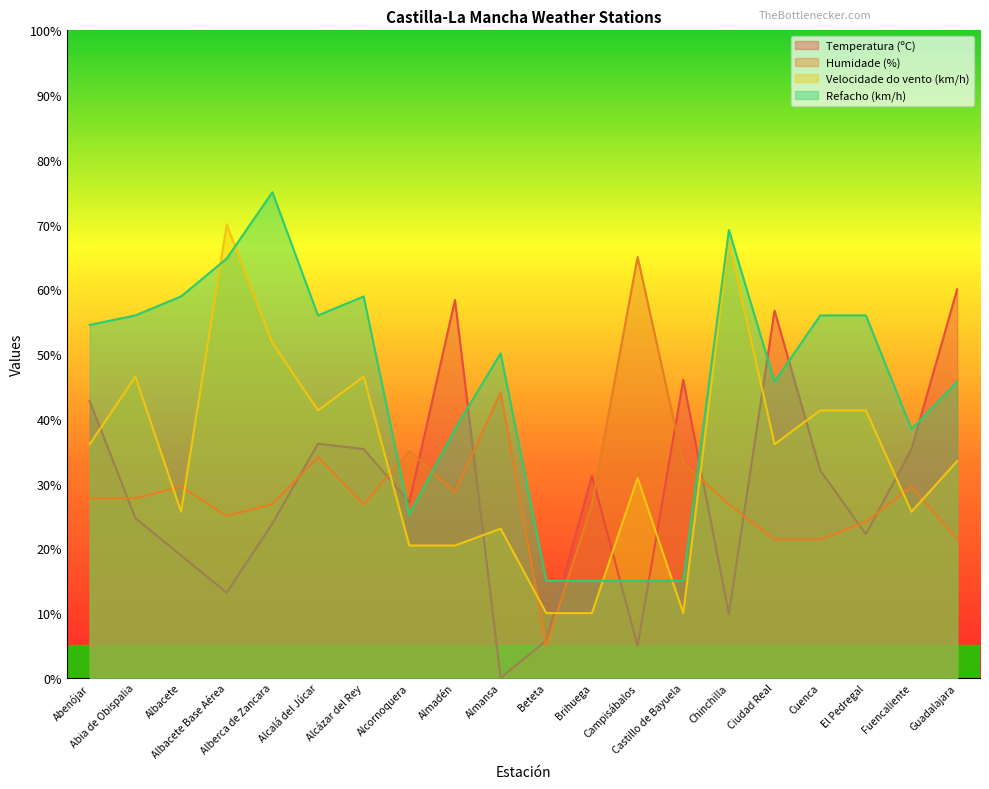

Reading left to right, what are all the values shown in this chart?

Temperatura (ºC): Abenójar=42.7	Abia de Obispalia=24.7	Albacete=18.9	Albacete Base Aérea=13.2	Alberca de Zancara=23.8	Alcalá del Júcar=36.2	Alcázar del Rey=35.3	Alcornoquera=27.1	Almadén=58.4	Almansa=0.0	Beteta=5.8	Brihuega=31.2	Campisábalos=4.9	Castillo de Bayuela=46.0	Chinchilla=9.9	Ciudad Real=56.7	Cuenca=32.1	El Pedregal=22.2	Fuencaliente=35.3	Guadalajara=60.0
Humidade (%): Abenójar=27.7	Abia de Obispalia=27.7	Albacete=29.5	Albacete Base Aérea=25.0	Alberca de Zancara=26.8	Alcalá del Júcar=34.1	Alcázar del Rey=26.8	Alcornoquera=35.0	Almadén=28.6	Almansa=44.1	Beteta=5.0	Brihuega=26.8	Campisábalos=65.0	Castillo de Bayuela=33.2	Chinchilla=26.8	Ciudad Real=21.4	Cuenca=21.4	El Pedregal=24.1	Fuencaliente=29.5	Guadalajara=21.4
Velocidade do vento (km/h): Abenójar=36.1	Abia de Obispalia=46.5	Albacete=25.7	Albacete Base Aérea=70.0	Alberca de Zancara=51.7	Alcalá del Júcar=41.3	Alcázar del Rey=46.5	Alcornoquera=20.4	Almadén=20.4	Almansa=23.0	Beteta=10.0	Brihuega=10.0	Campisábalos=30.9	Castillo de Bayuela=10.0	Chinchilla=67.4	Ciudad Real=36.1	Cuenca=41.3	El Pedregal=41.3	Fuencaliente=25.7	Guadalajara=33.5
Refacho (km/h): Abenójar=54.5	Abia de Obispalia=56.0	Albacete=58.9	Albacete Base Aérea=64.8	Alberca de Zancara=75.0	Alcalá del Júcar=56.0	Alcázar del Rey=58.9	Alcornoquera=25.2	Almadén=38.4	Almansa=50.1	Beteta=15.0	Brihuega=15.0	Campisábalos=15.0	Castillo de Bayuela=15.0	Chinchilla=69.1	Ciudad Real=45.7	Cuenca=56.0	El Pedregal=56.0	Fuencaliente=38.4	Guadalajara=45.7